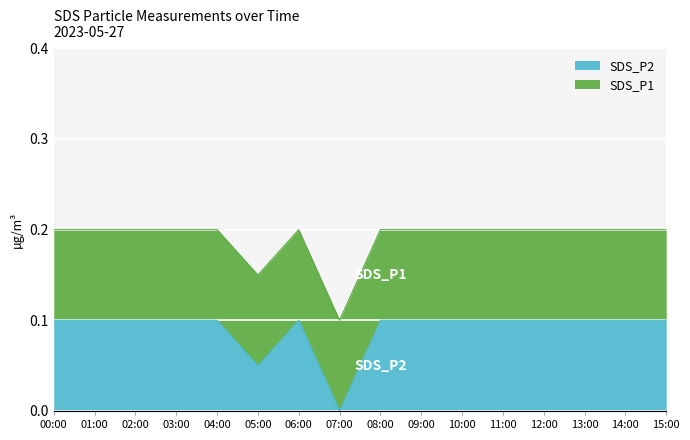

What is the value of the 3rd point from the left?

0.2